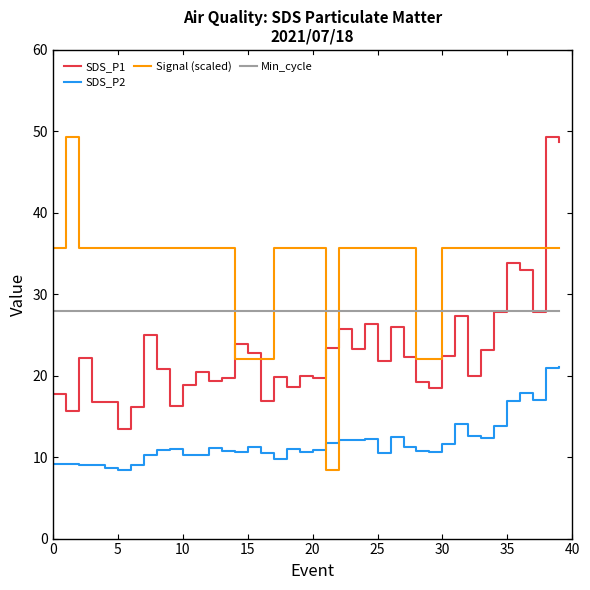

How many categories are shown in the chart?

40